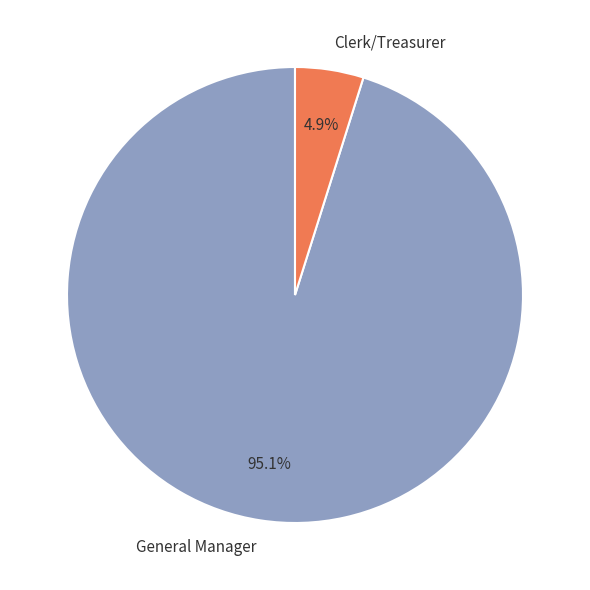

What is the largest slice in the pie chart?

General Manager